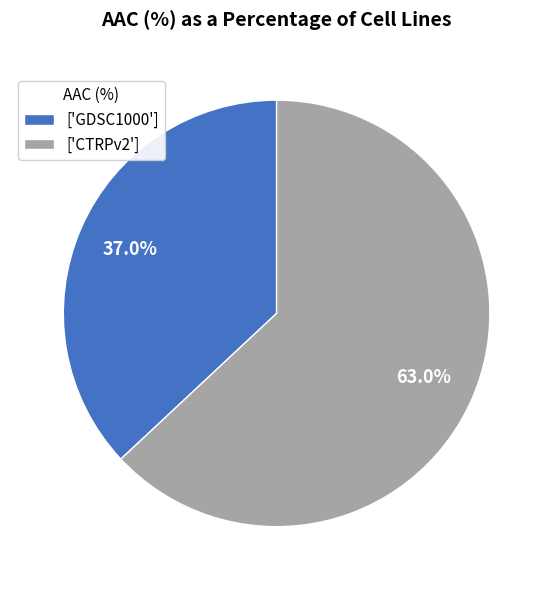

Does ['CTRPv2'] represent more than half of the total?

Yes